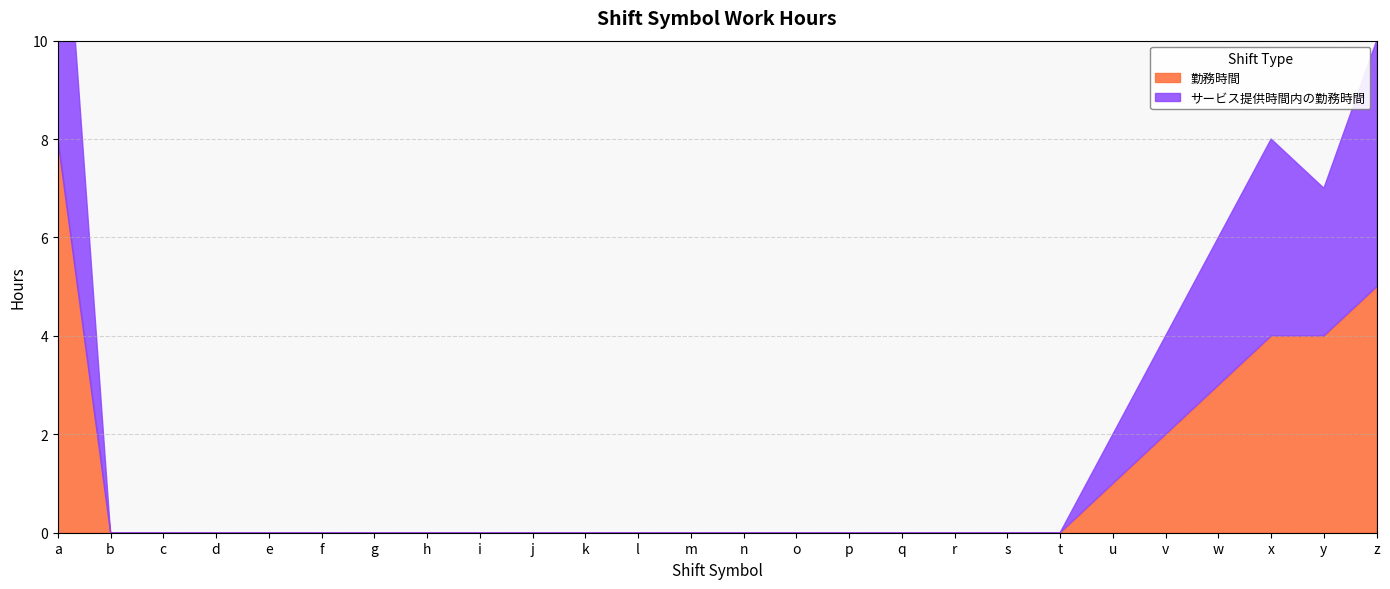

The value of 勤務時間 at n is 0. True or false?

True